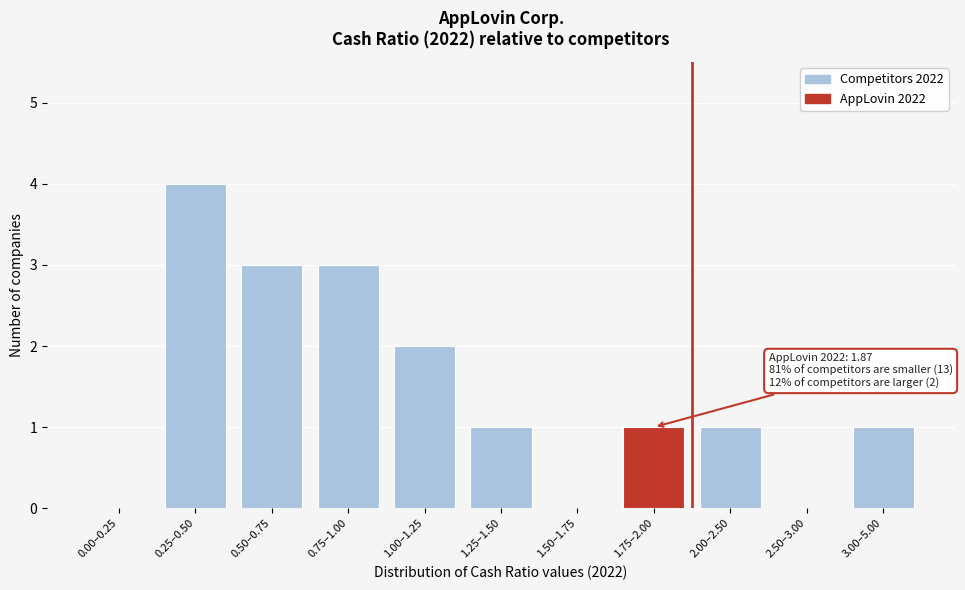

Reading right to left, transcribe all the data shown in this chart.

3.00–5.00=1	2.50–3.00=0	2.00–2.50=1	1.75–2.00=1	1.50–1.75=0	1.25–1.50=1	1.00–1.25=2	0.75–1.00=3	0.50–0.75=3	0.25–0.50=4	0.00–0.25=0